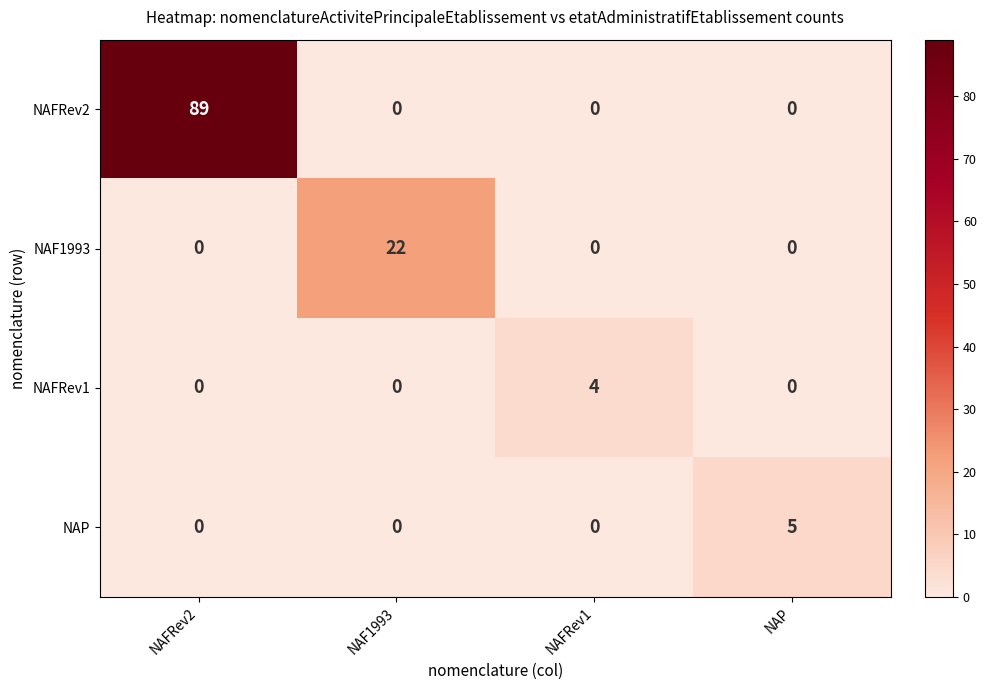

What is the spread (max minus min) of values at NAFRev1?

4